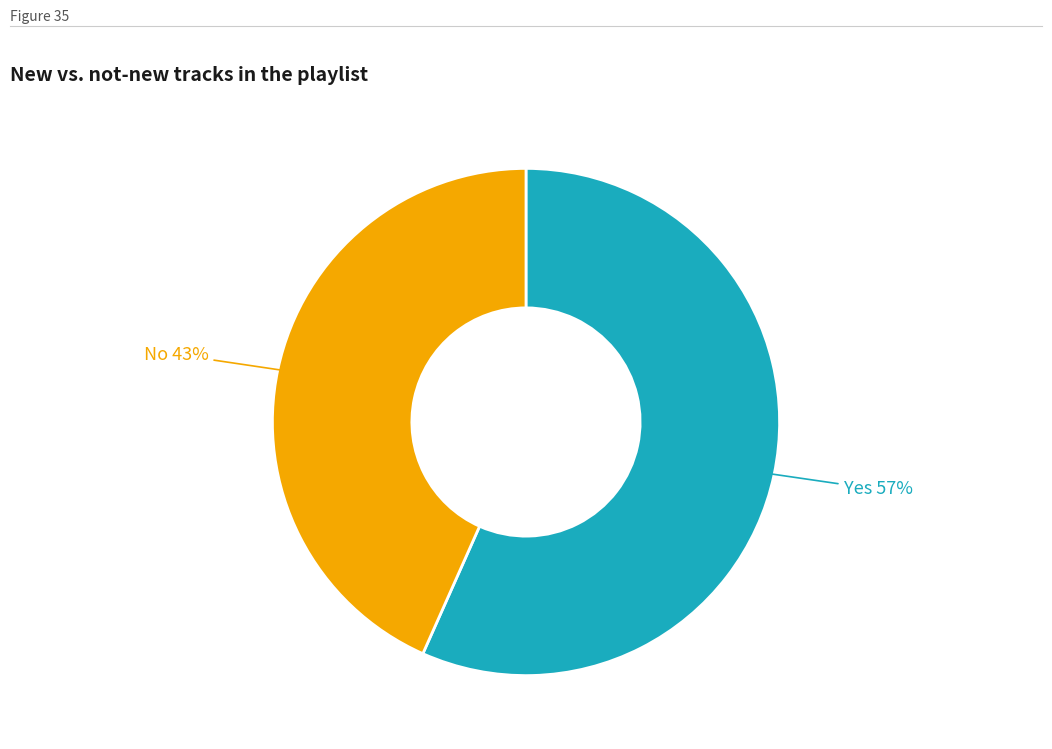

To the nearest percent, what is the average slice percentage?

50%